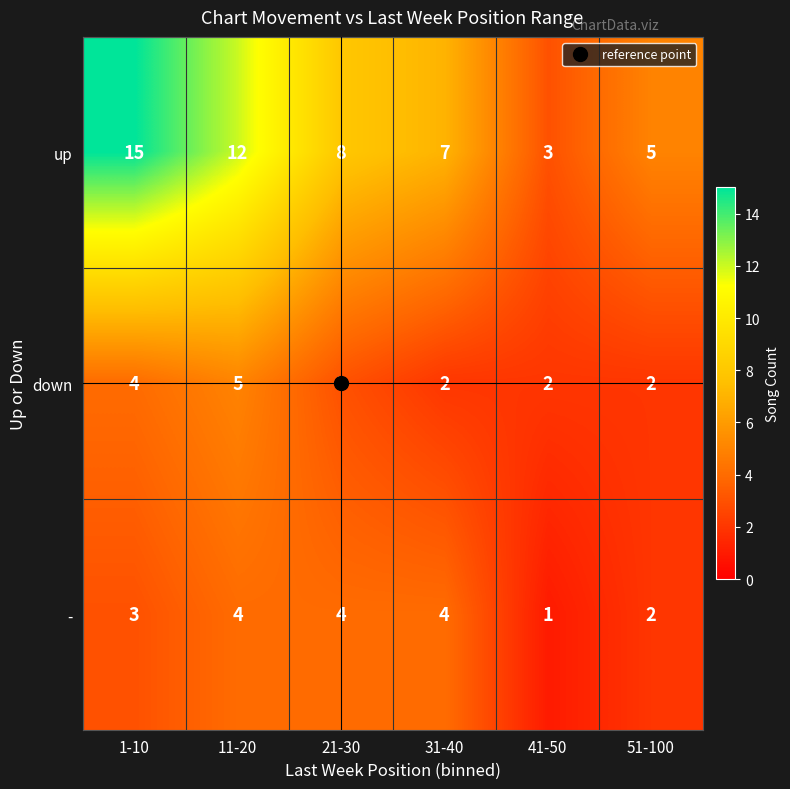

What is the difference between the maximum and minimum values in the up series?

12